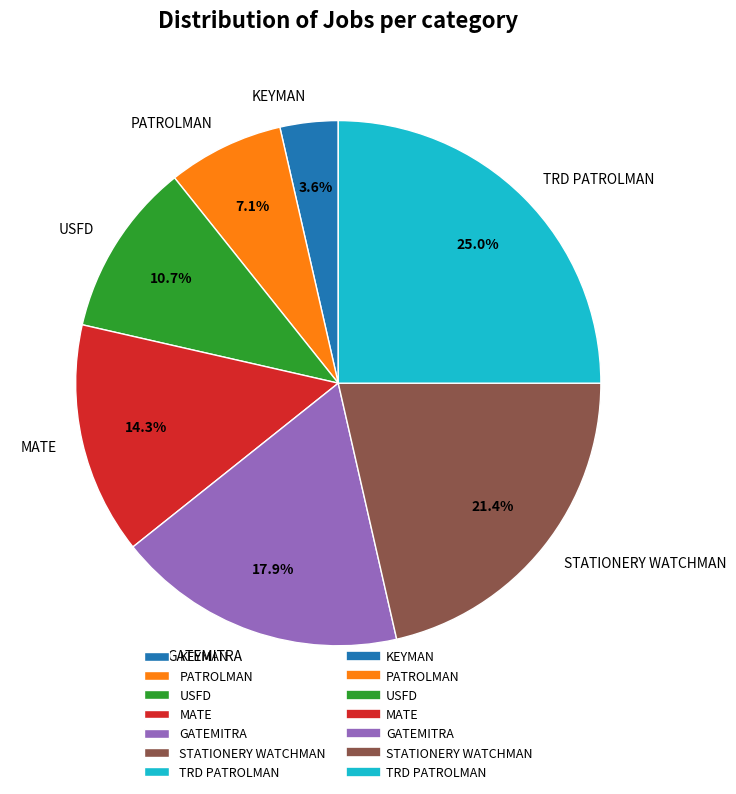

What percentage is NOT represented by KEYMAN?

96.4%